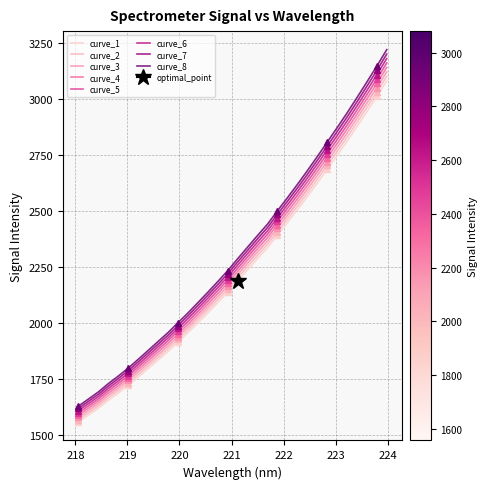

What value does the data have at 219.7801?

1955.5